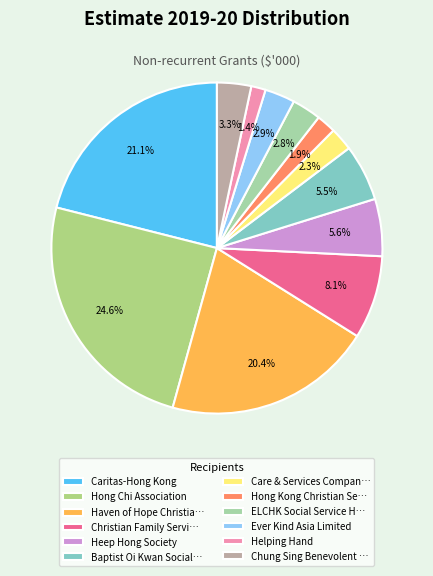

True or false: Helping Hand accounts for 1% of the total.

True